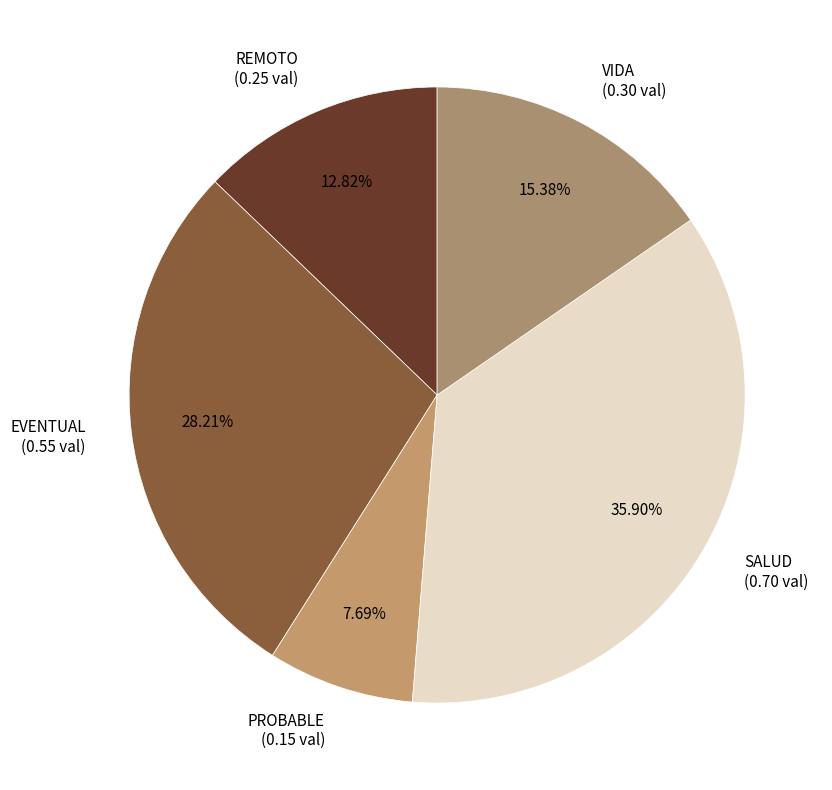

Count the number of slices in the pie.

5